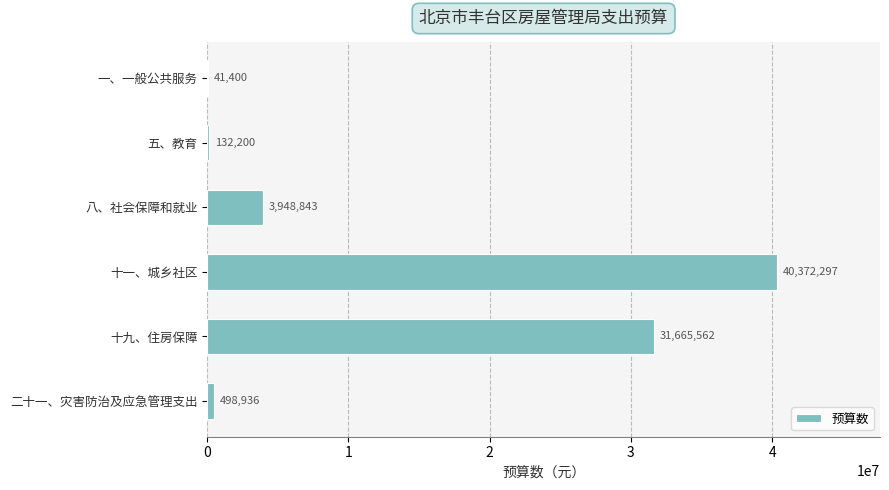

What is the sum of all values?

76659238.5